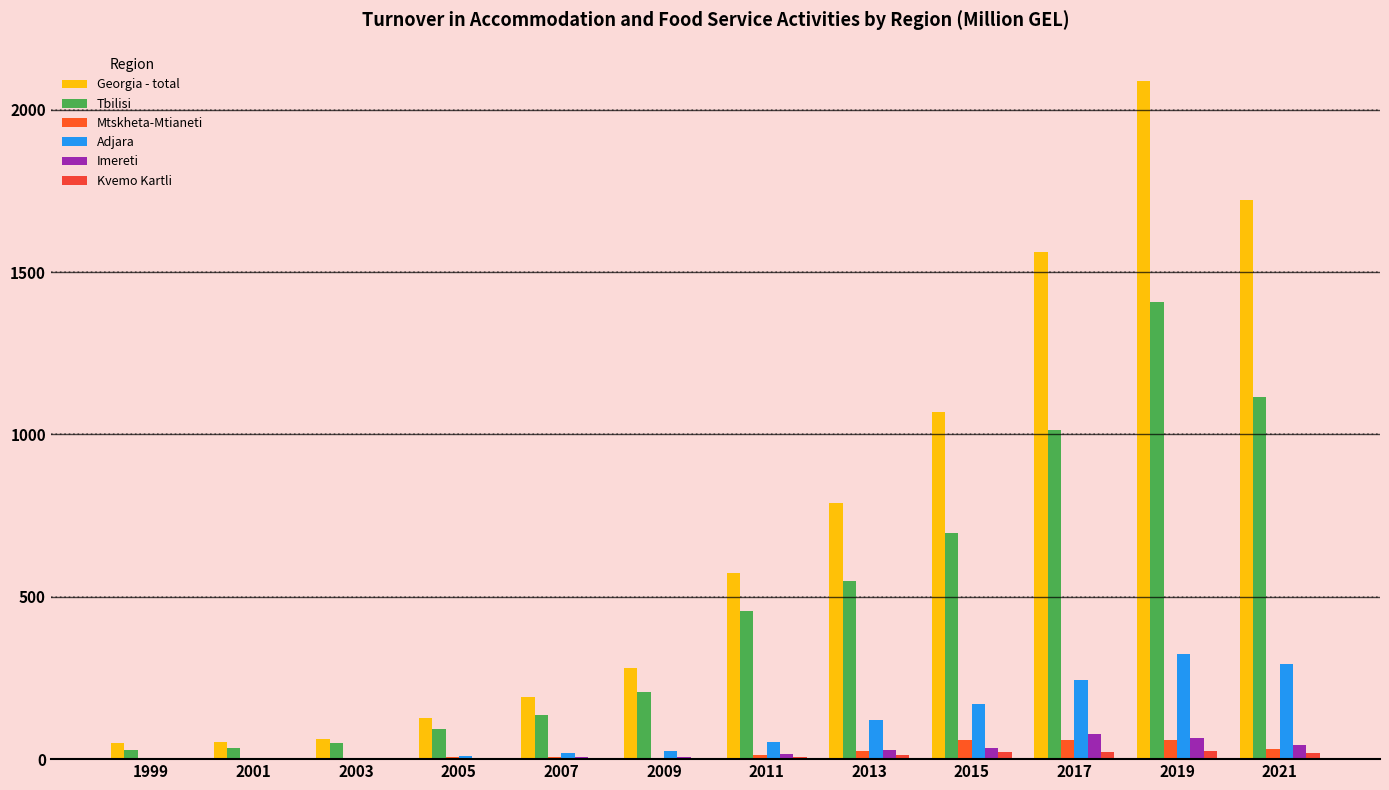

What is the maximum value for Imereti?

78.1